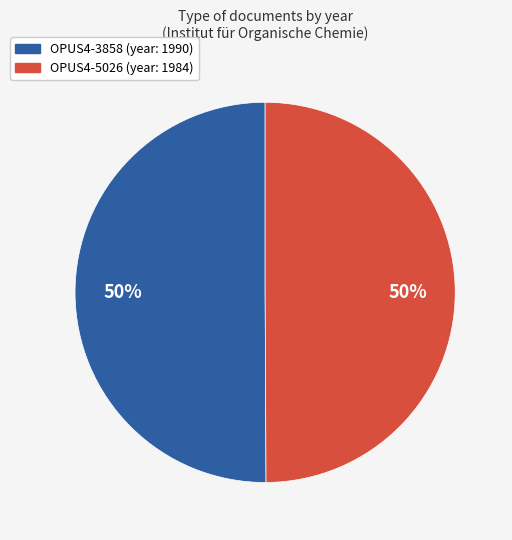

To the nearest percent, what is the average slice percentage?

50%